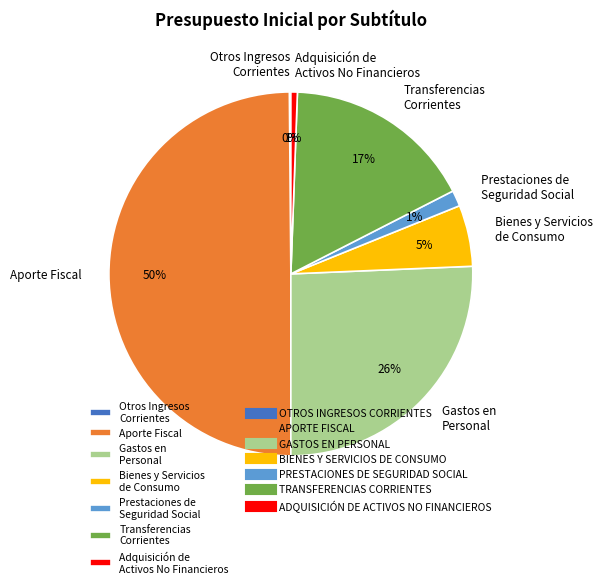

True or false: Aporte Fiscal accounts for 50% of the total.

True